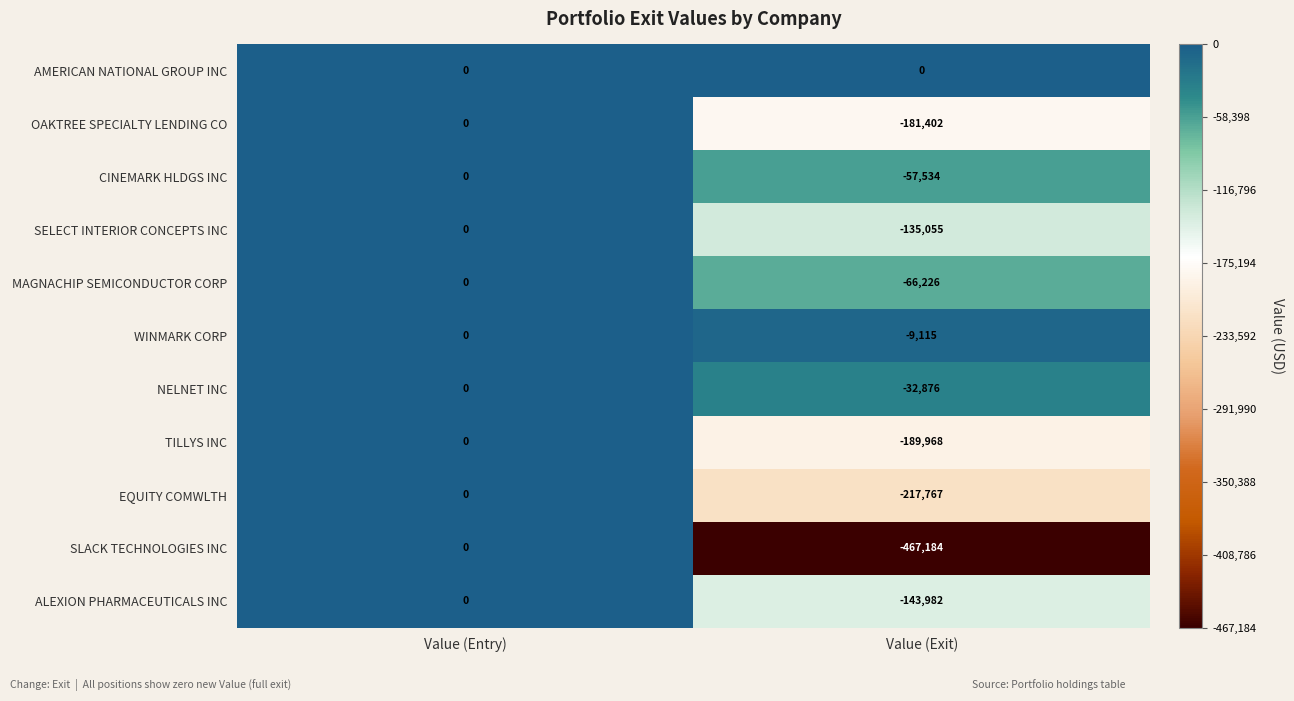

What is the approximate value of CINEMARK HLDGS INC at Value (Exit), to the nearest 50?

-57550